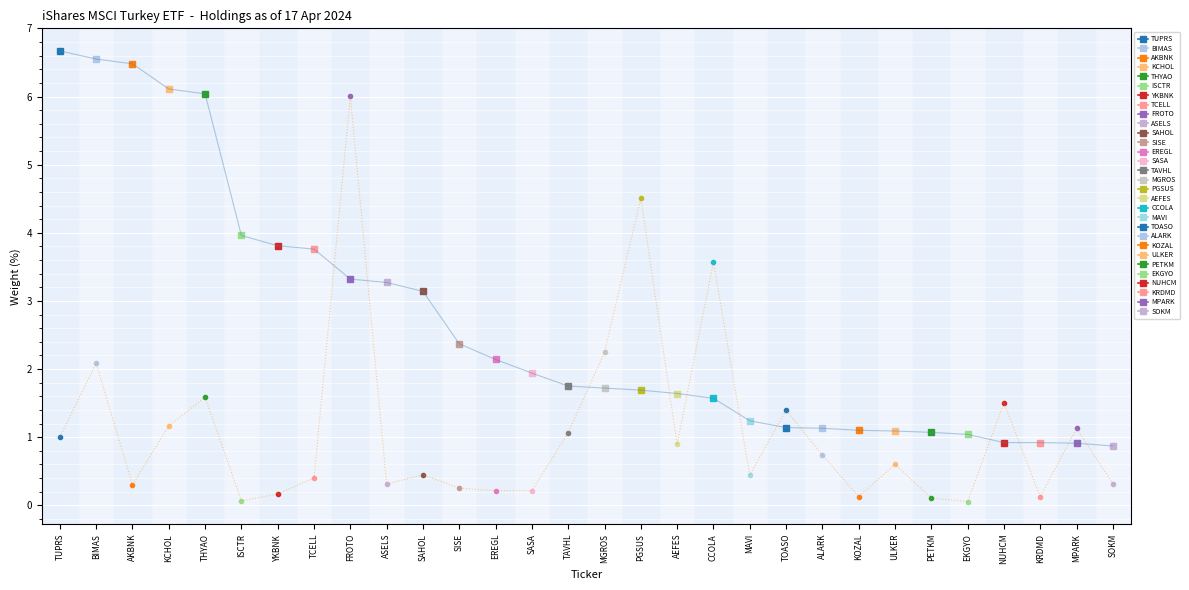

What is the sum of all Weight trend values?

79.4